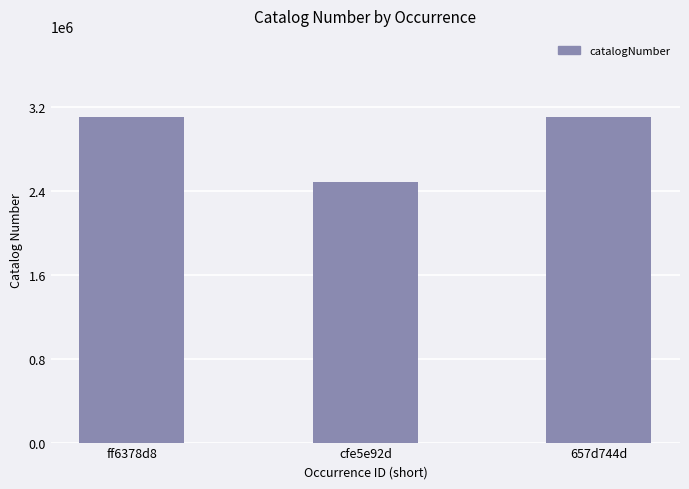

True or false: the data shows 3098038 at 657d744d.

True